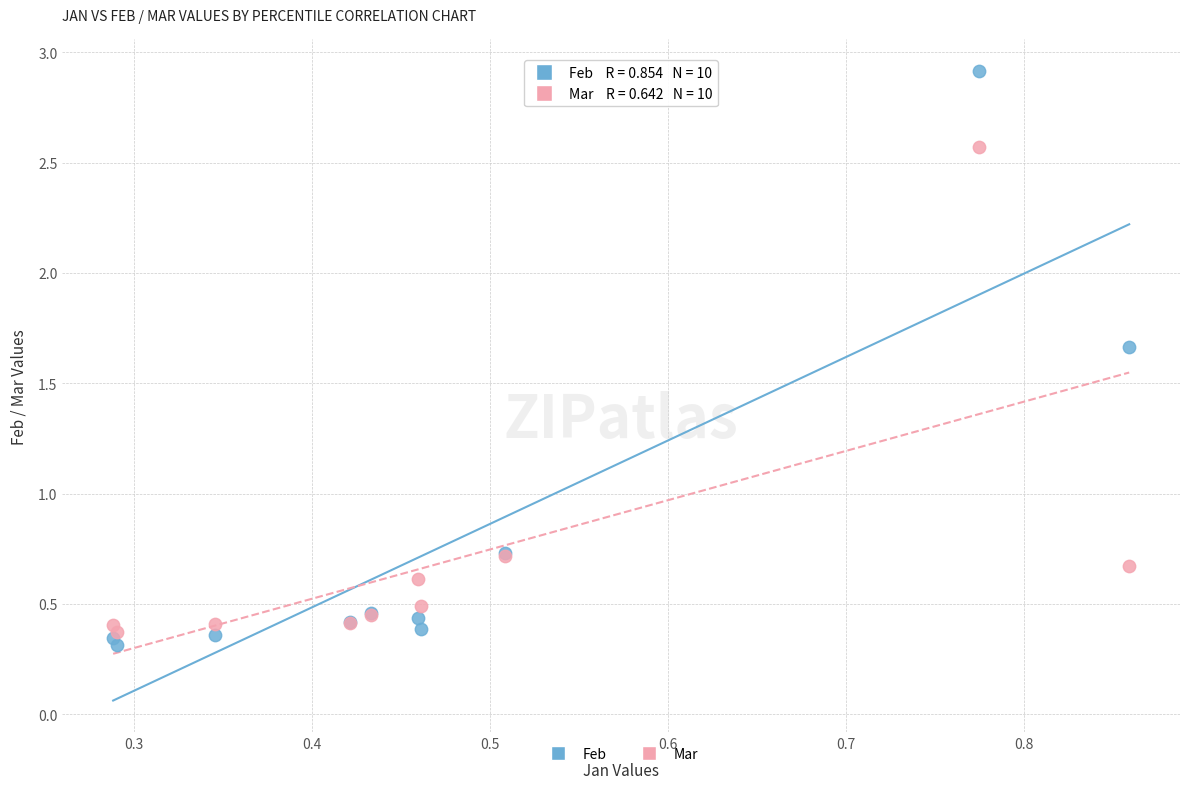

Which series has the largest Y range (max minus min)?

Feb